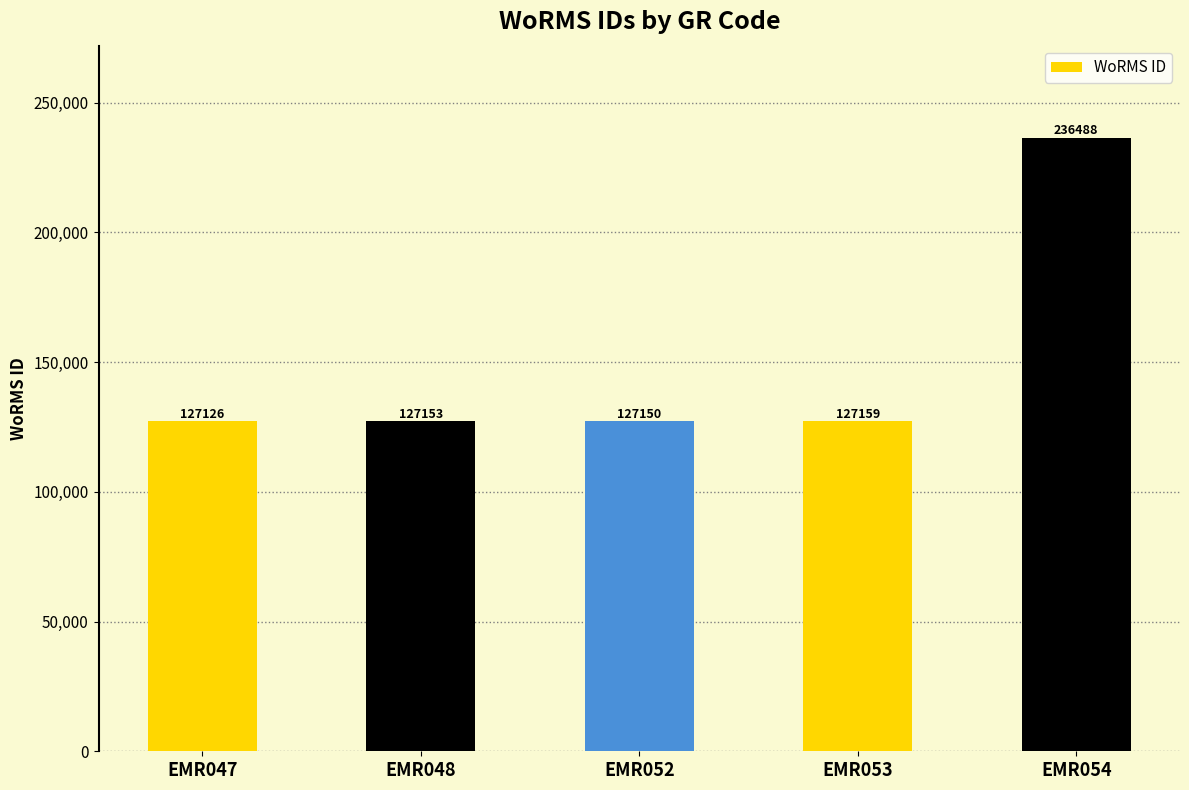

Does the chart contain stacked bars?

No